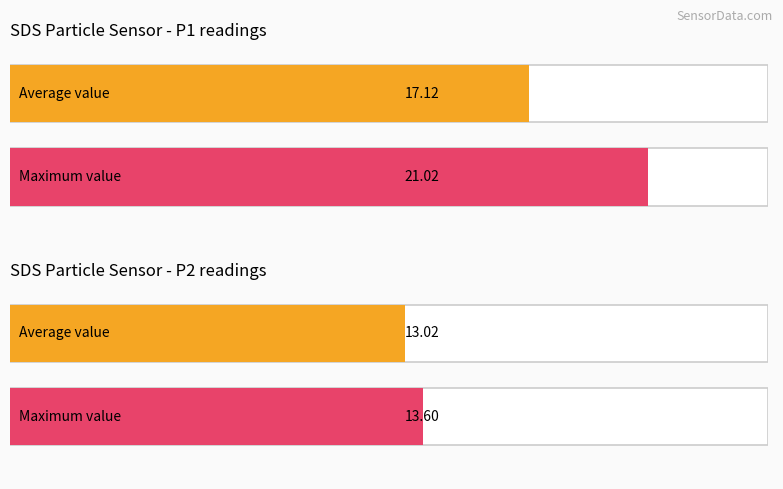

True or false: SDS_P2 and SDS_P1 intersect in this chart.

False